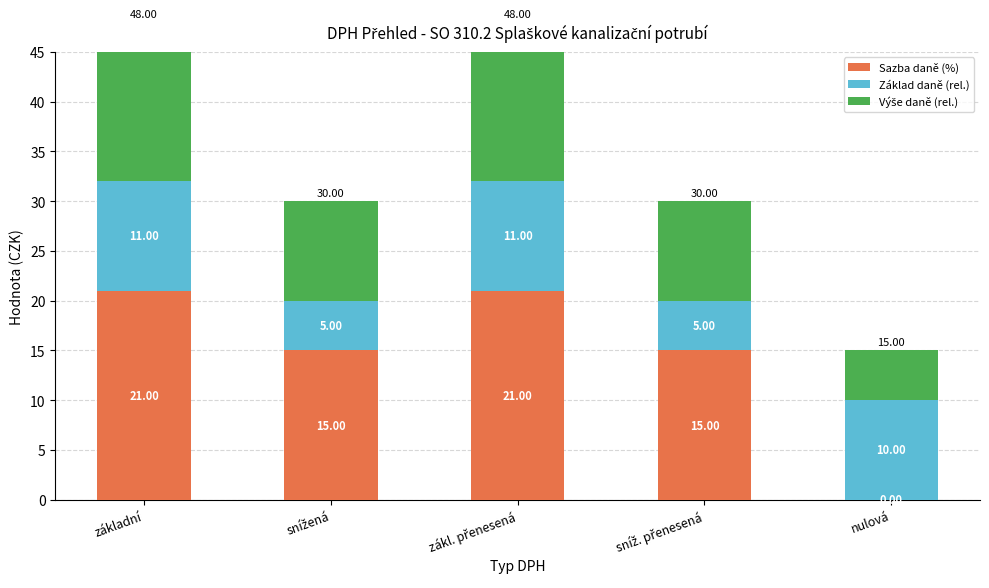

What is the difference between the maximum and minimum values in the Výše daně (rel.) series?

11